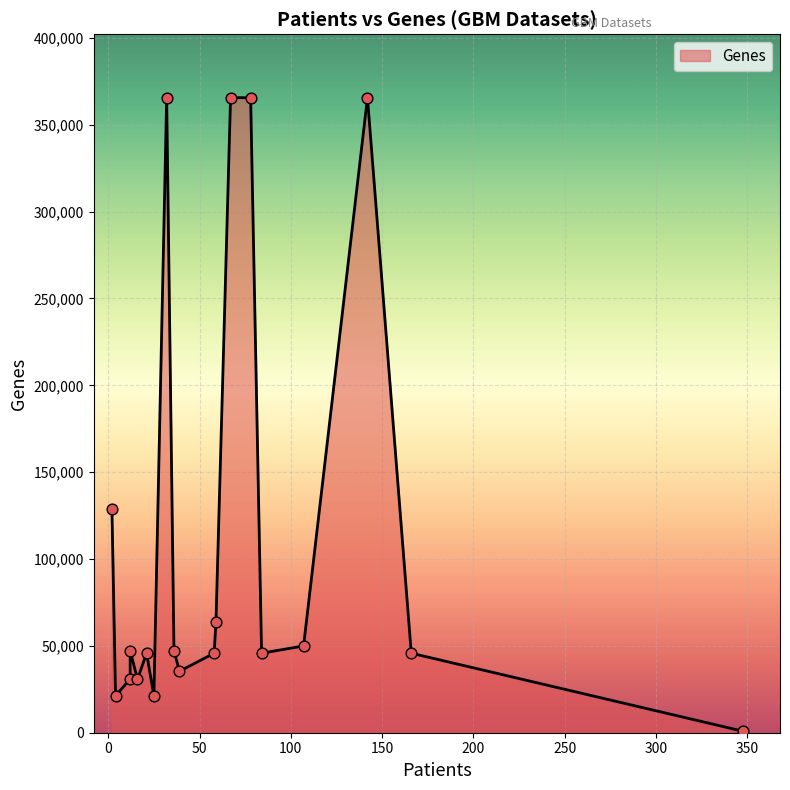

Between 142 and 21, which is larger?

142